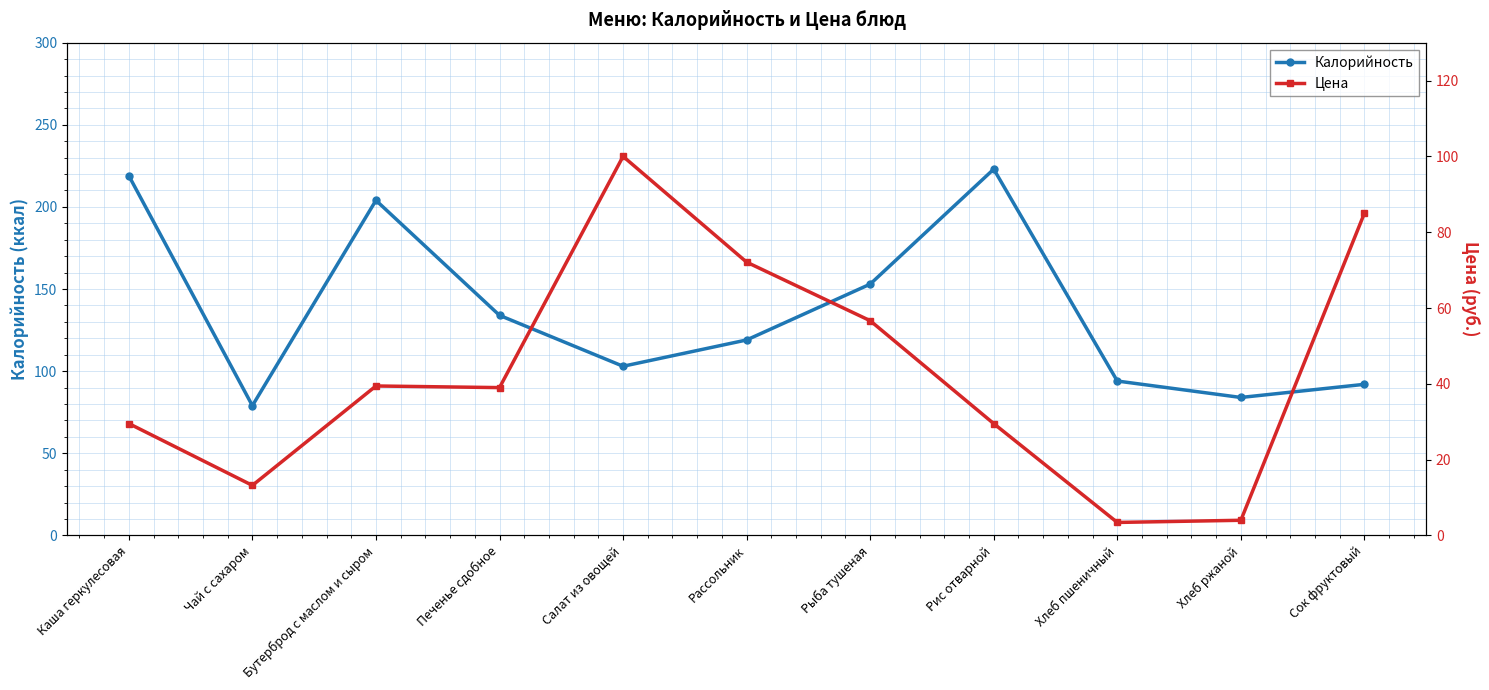

At which label does Калорийность first exceed 119?

Каша геркулесовая